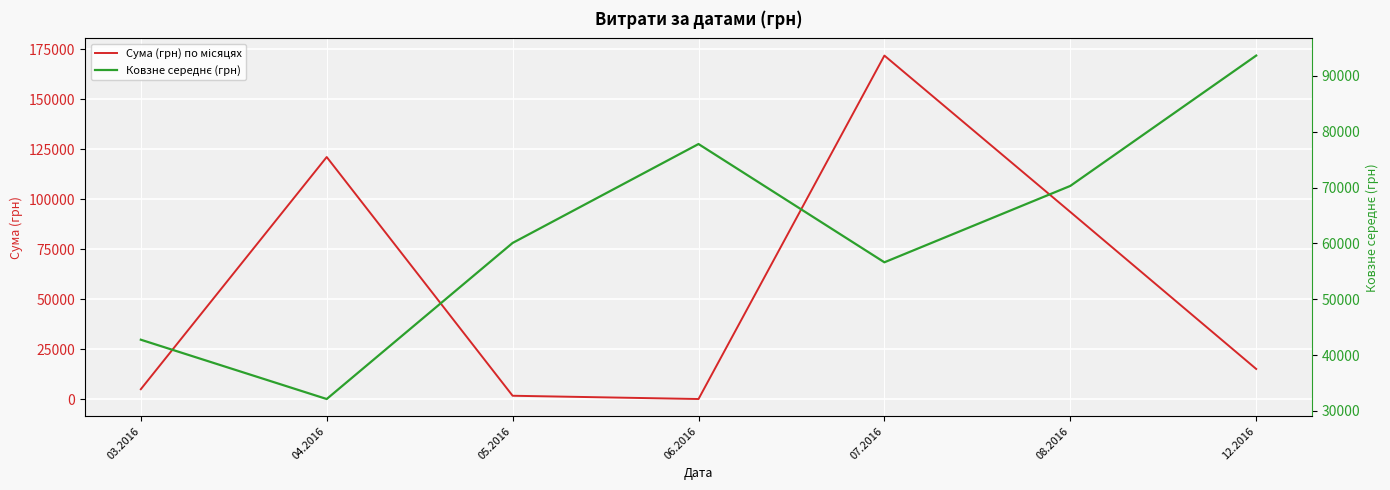

Which label corresponds to the smallest value in the chart?

06.2016